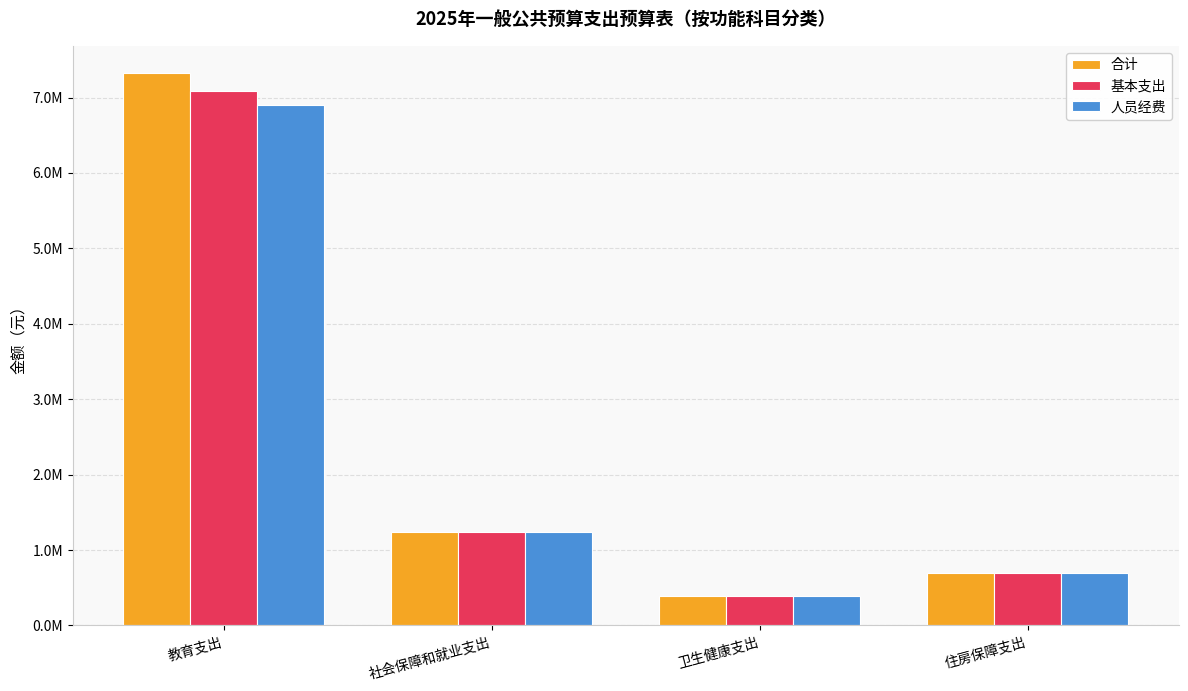

What are all the series names shown in the legend?

合计, 基本支出, 人员经费